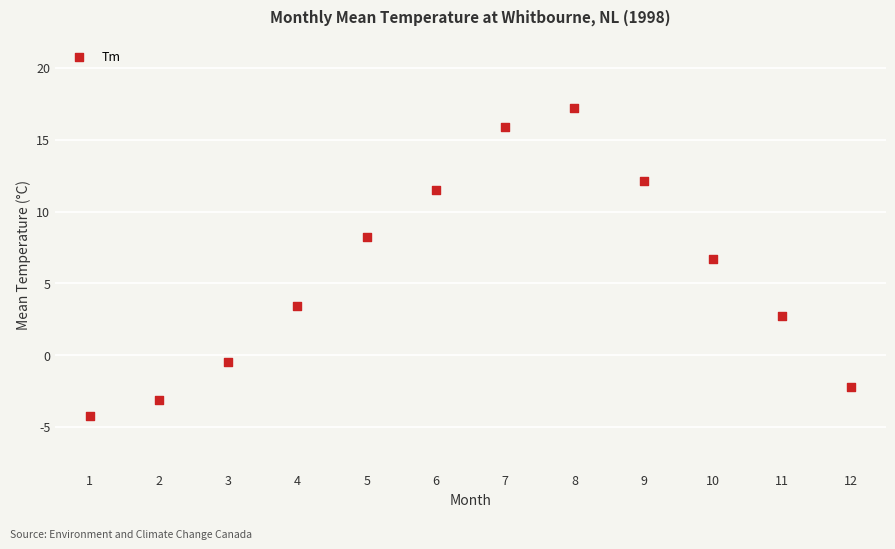

What is the range of Y values (max minus min)?

21.4